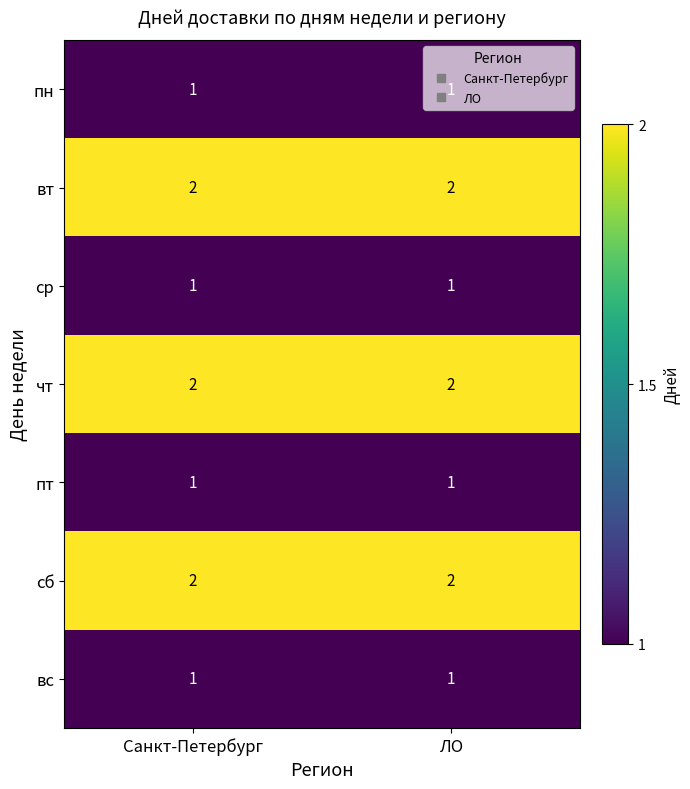

What is the sum of the чт values at Санкт-Петербург and ЛО?

4